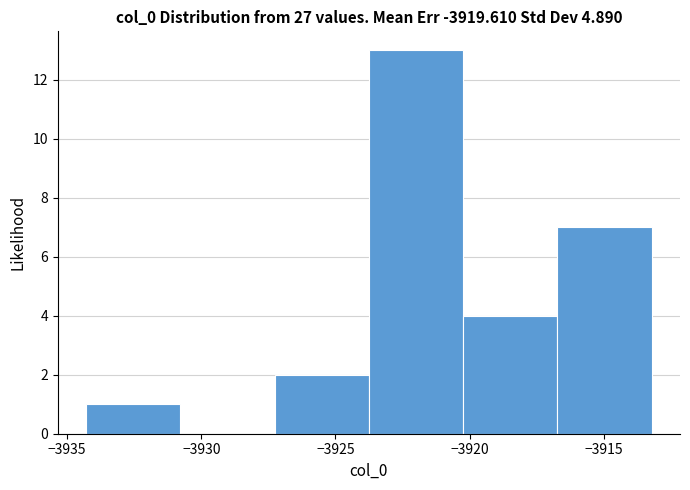

Reading left to right, list every bar in this chart as the range it spans on the x-axis followed by its height. Neither the bar edges nor the heights are printed on the chart, so give them approximately, as read against the axes.

-3934.5 to -3931.0: 1
-3931.0 to -3927.5: 0
-3927.5 to -3924.0: 2
-3924.0 to -3920.0: 13
-3920.0 to -3916.5: 4
-3916.5 to -3913.0: 7